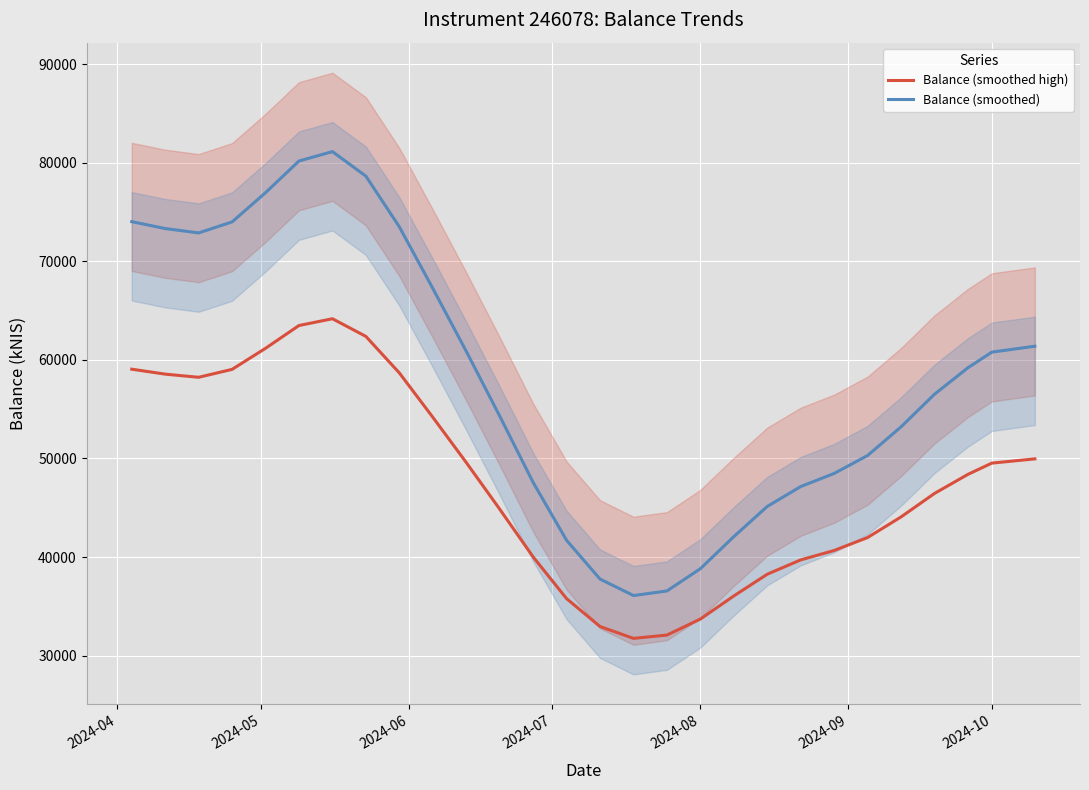

List the series in order of their overall mean, lowest first.

Balance (smoothed high), Balance (smoothed)